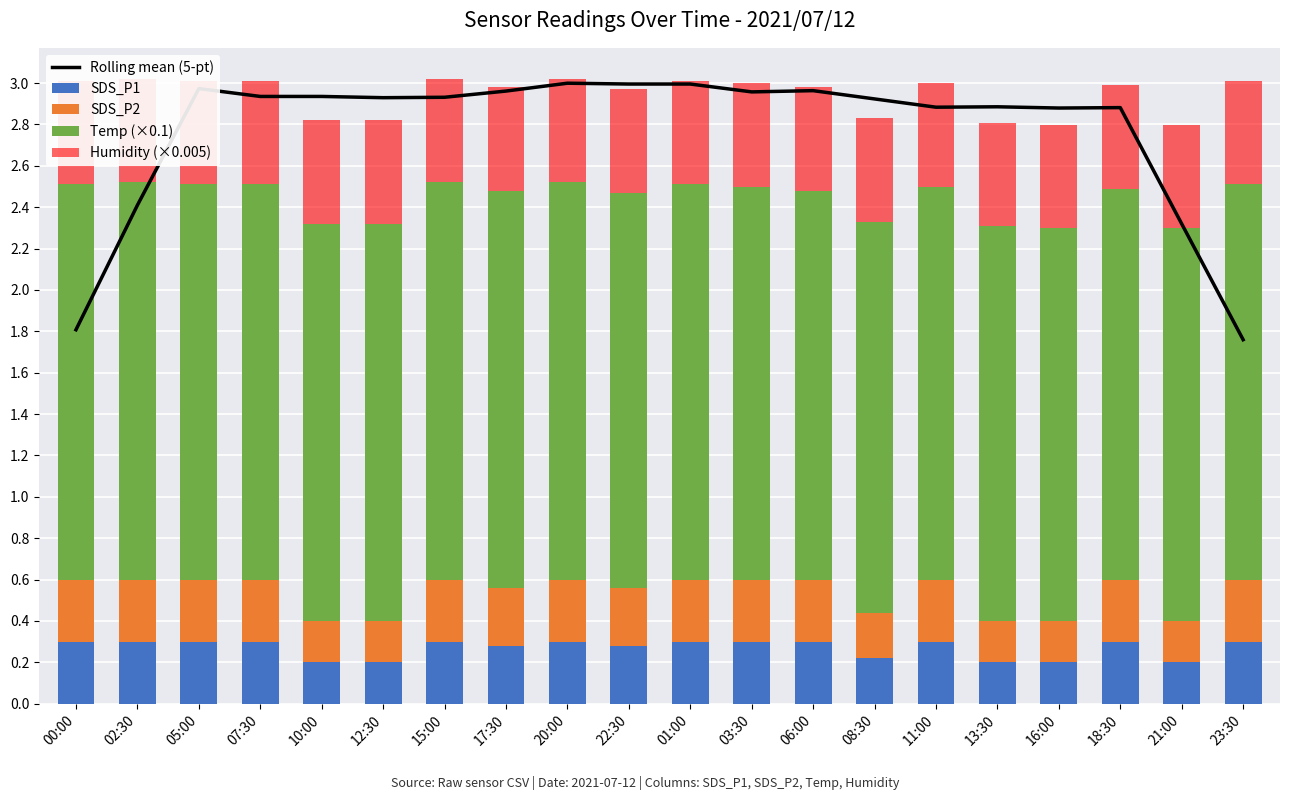

What is the minimum value shown in the chart?

0.2